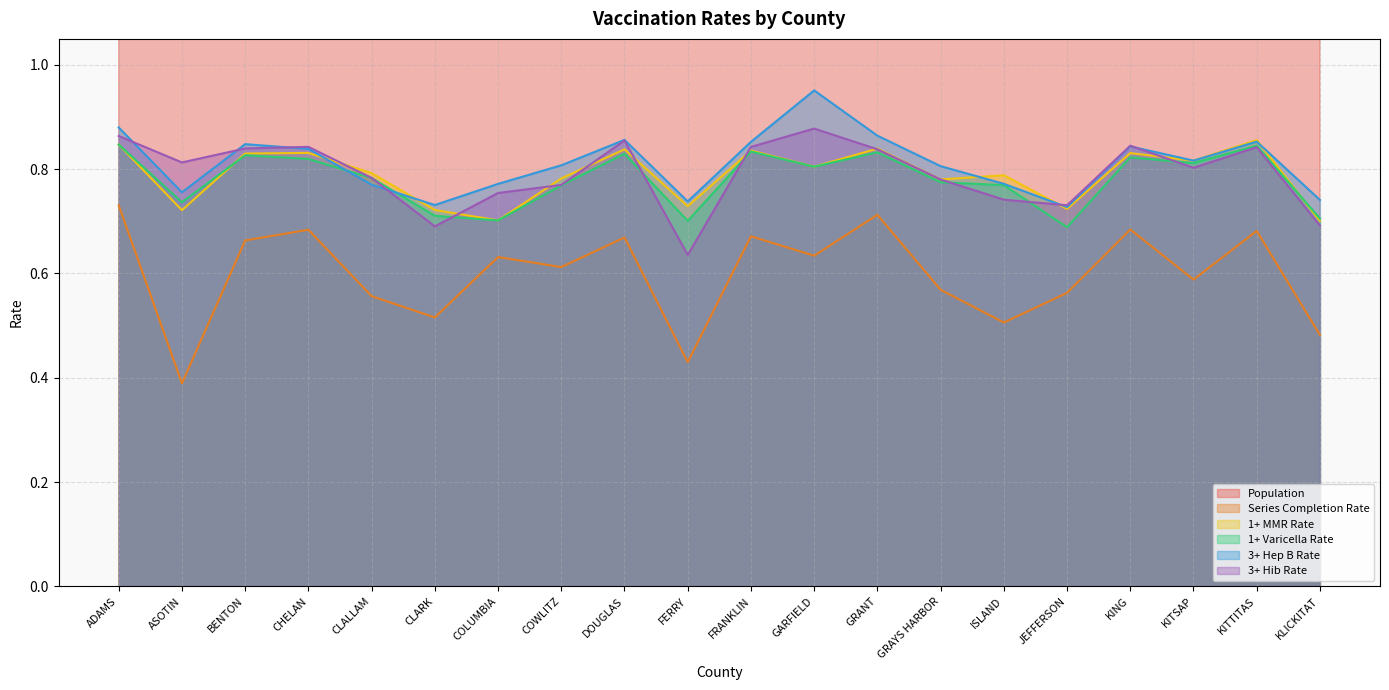

What is the difference between the maximum and second lowest values in the 3+ Hib Rate series?

0.2